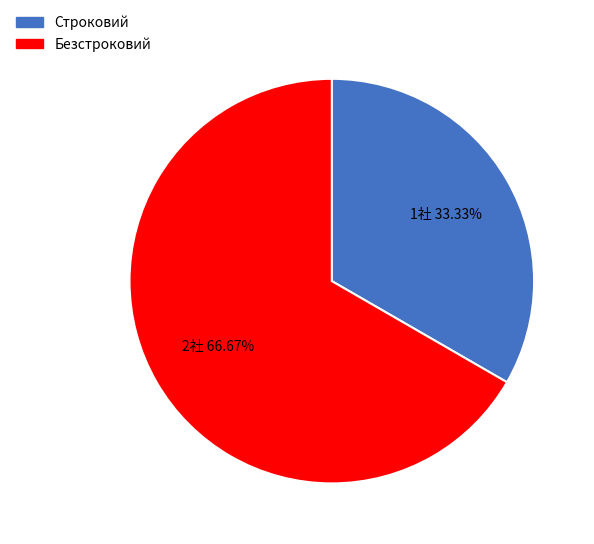

Is the sum of Строковий and Безстроковий greater than half?

Yes